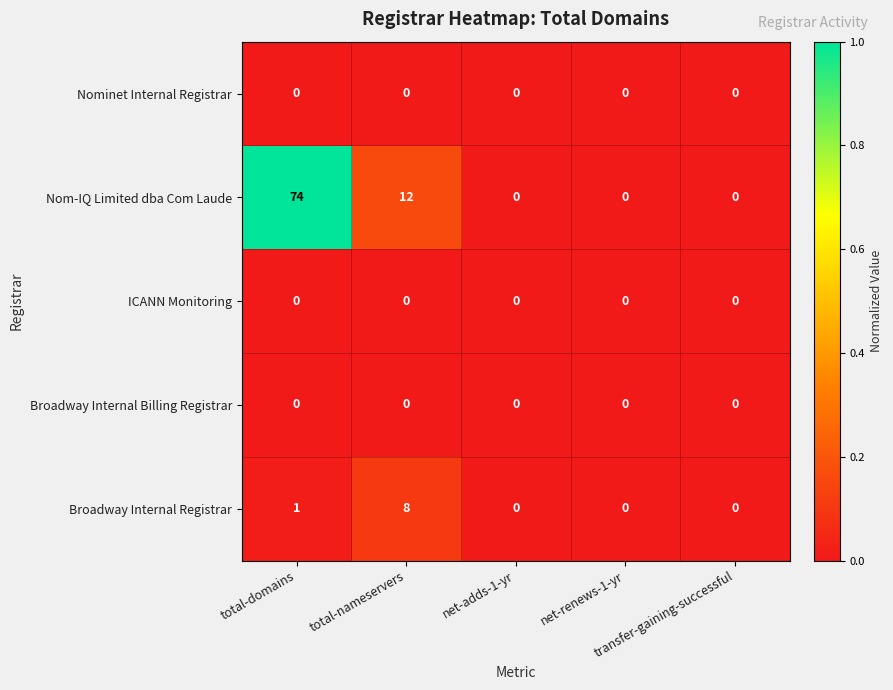

At which category is the sum across all series the highest?

total-domains